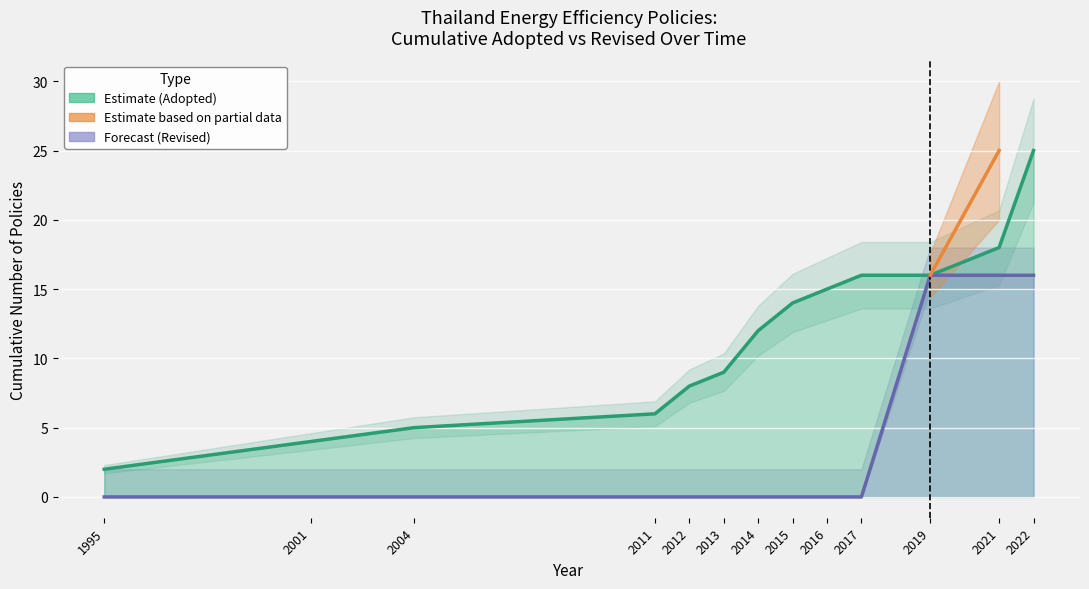

True or false: Forecast (Revised) and Estimate (Adopted) cross at least once.

False